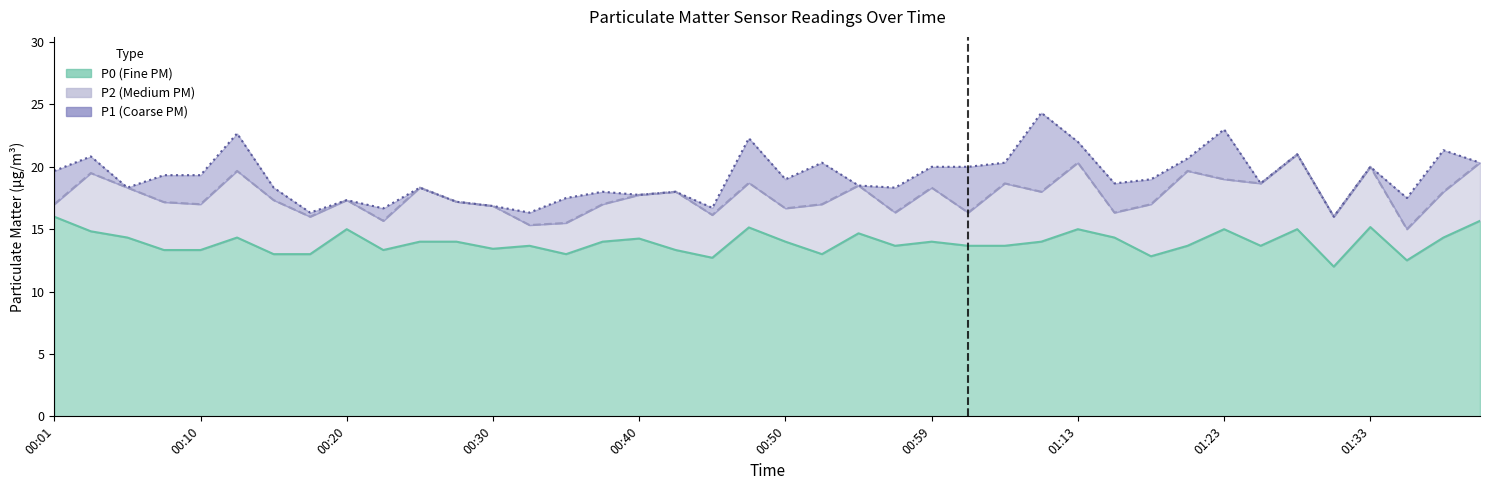

What position from the right is 00:37?

25